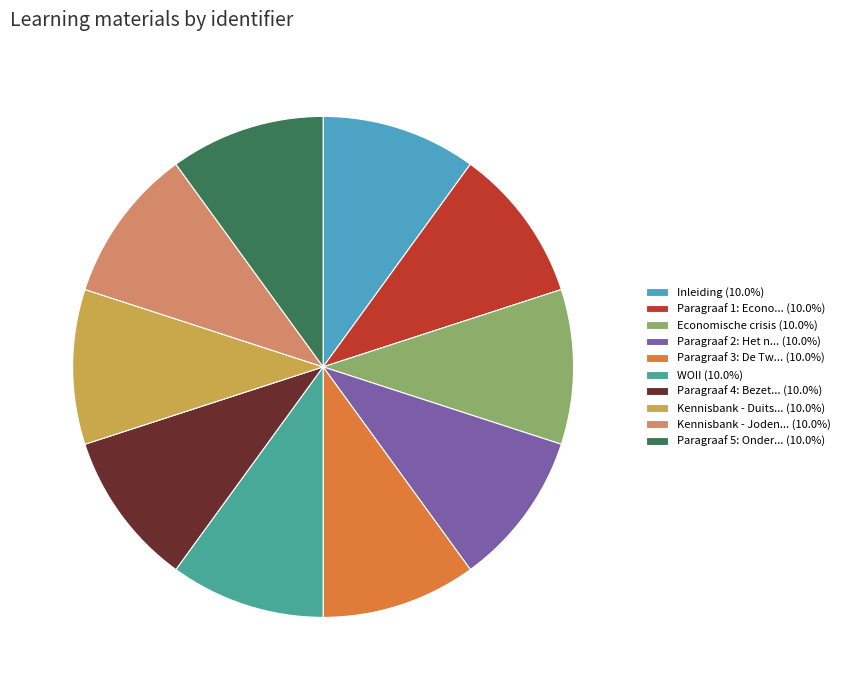

What is the ratio of the value at Inleiding (10.0%) to the value at Paragraaf 2: Het n... (10.0%)?

1.0